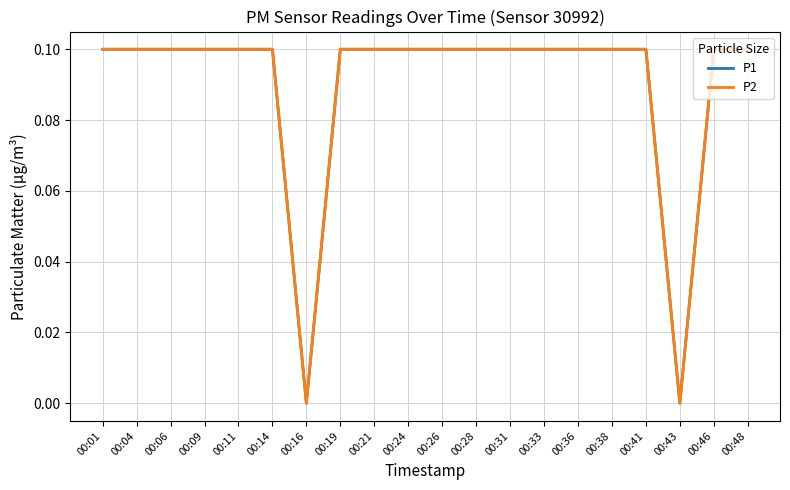

Does the chart have visible grid lines?

Yes